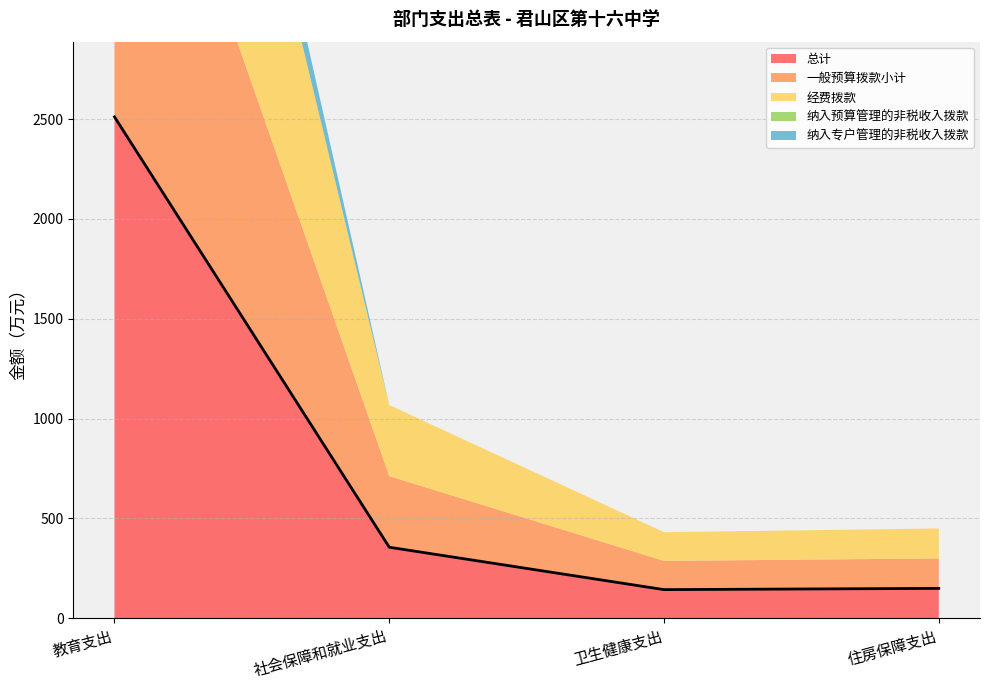

How many lines are shown in the chart?

5